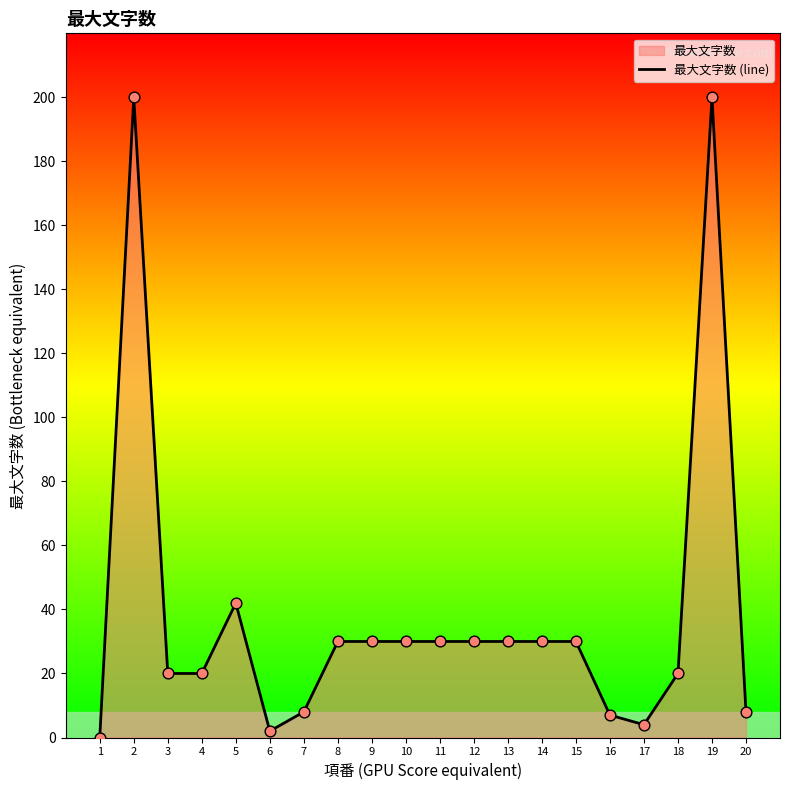

Approximately how many times larger is the value at 16 compared to 17?

1.8